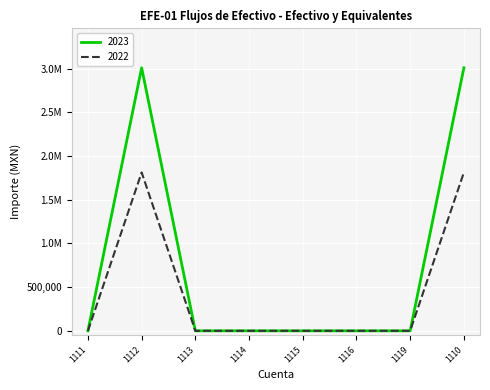

What are all the series names shown in the legend?

2023, 2022